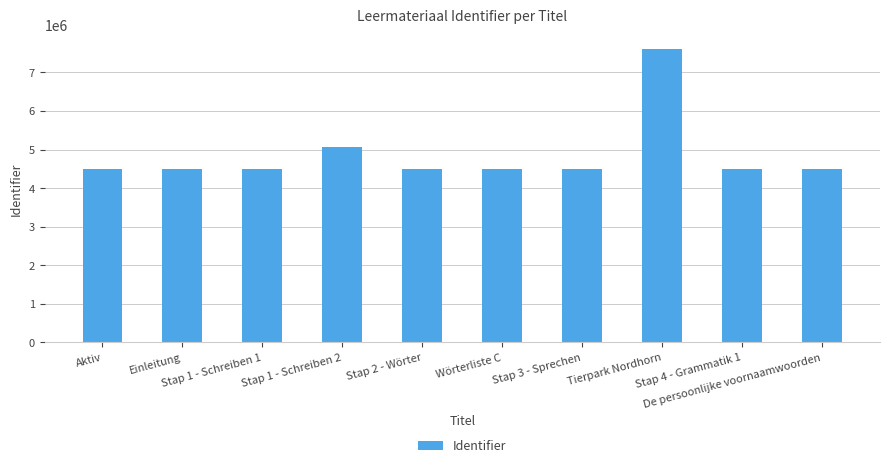

What is the value of the 8th bar from the left?

7602418